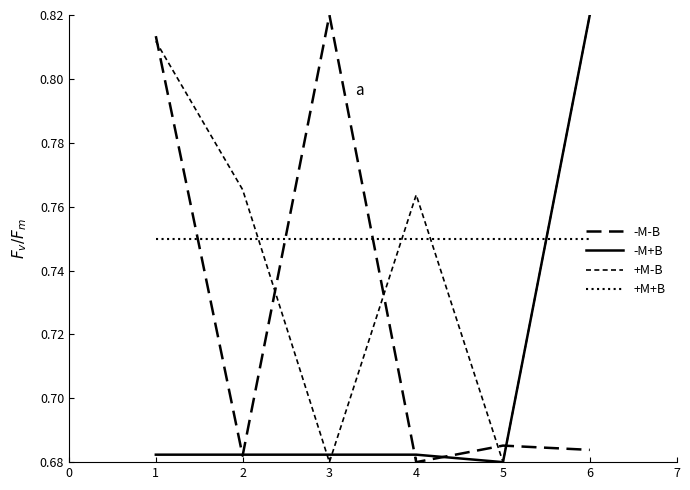

What value does the +M+B series have at 3?

0.8